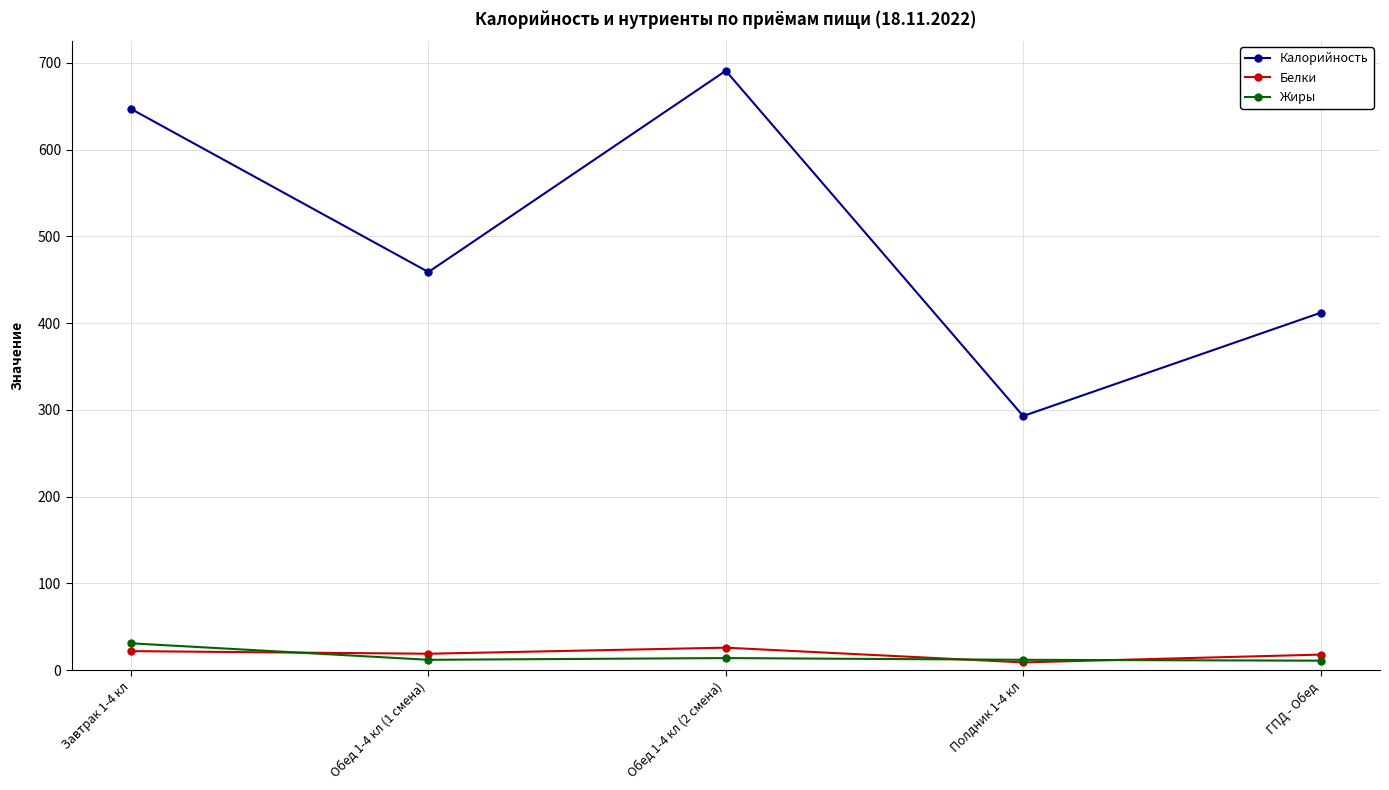

Where is the first local maximum for Белки?

Обед 1-4 кл (2 смена)